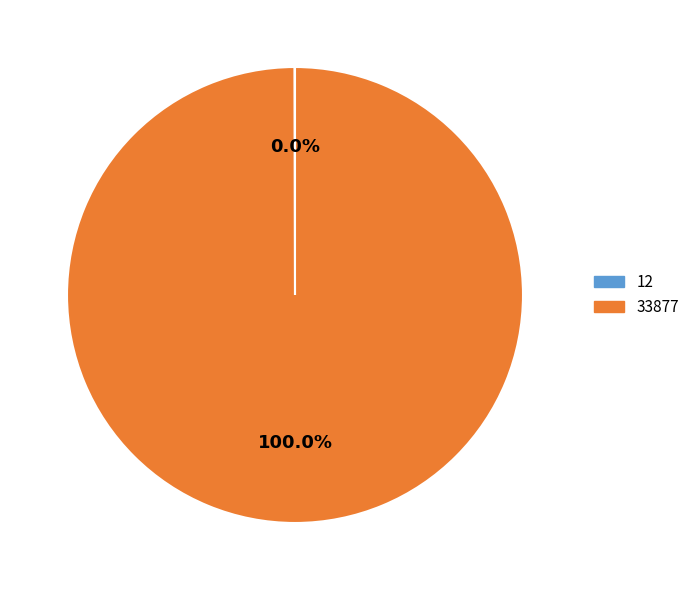

Which category has the biggest portion of the pie?

33877